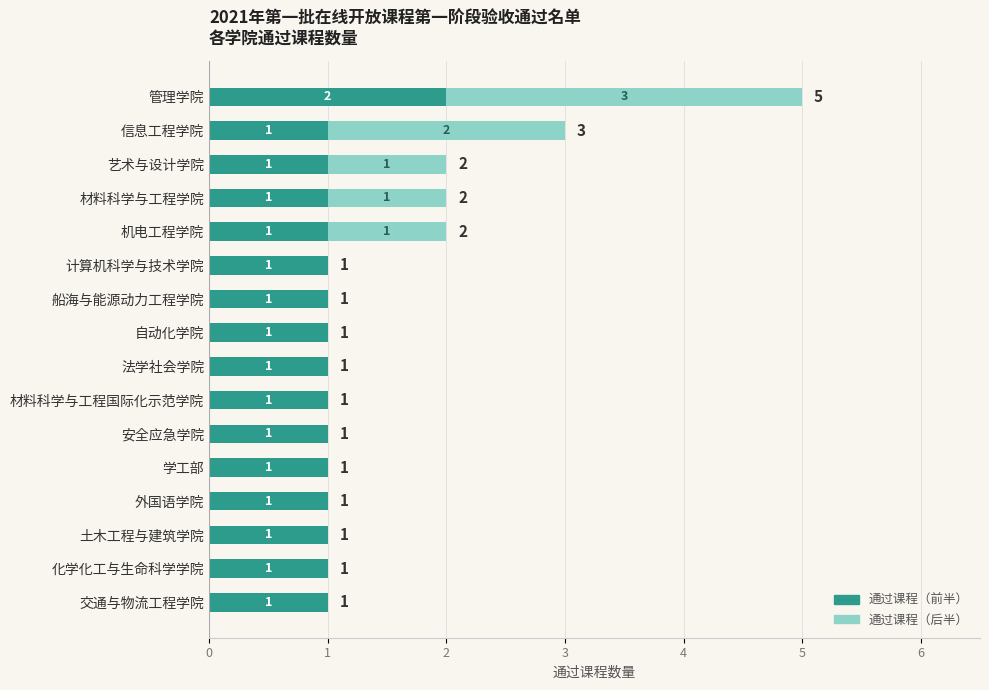

Is it true that 通过课程（前半） equals 1 at 材料科学与工程学院?

True